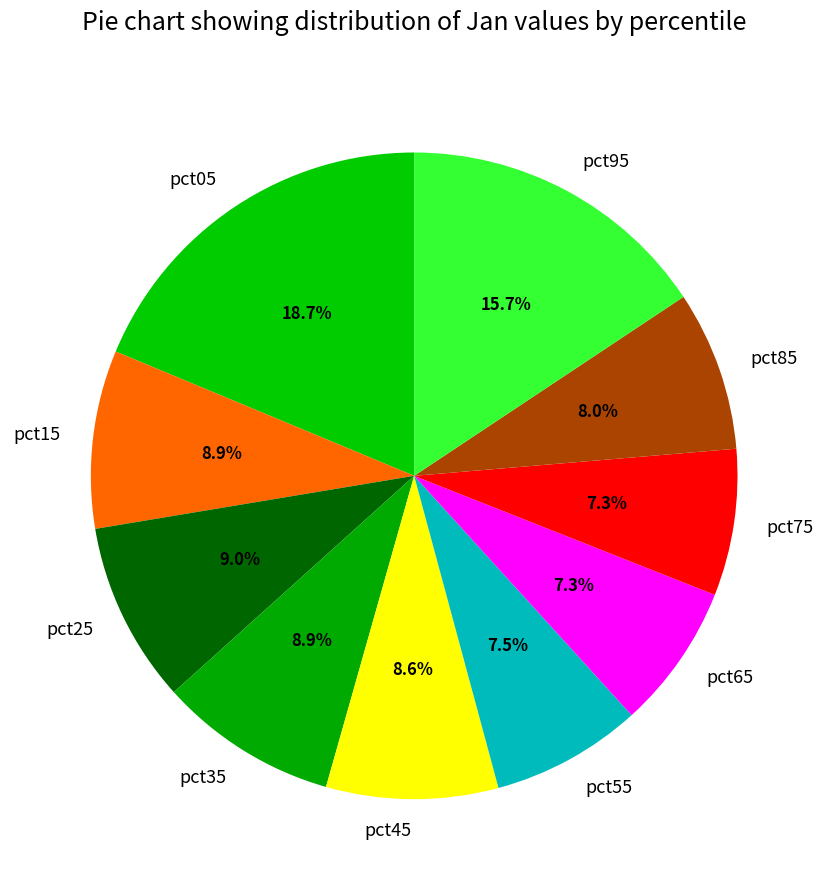

True or false: pct35 accounts for 20% of the total.

False